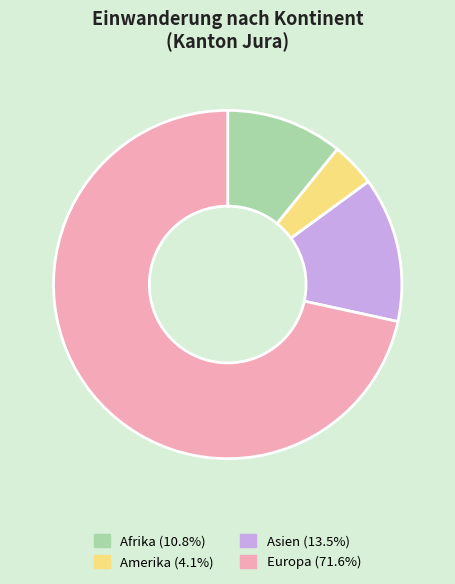

True or false: Asien accounts for 13% of the total.

True